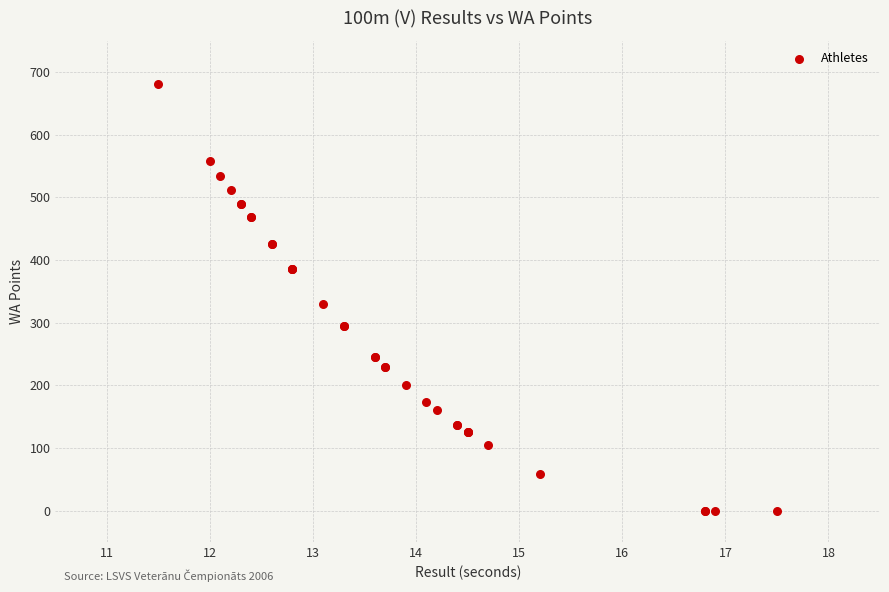

What Y value in the scatter plot is closest to 340?

329